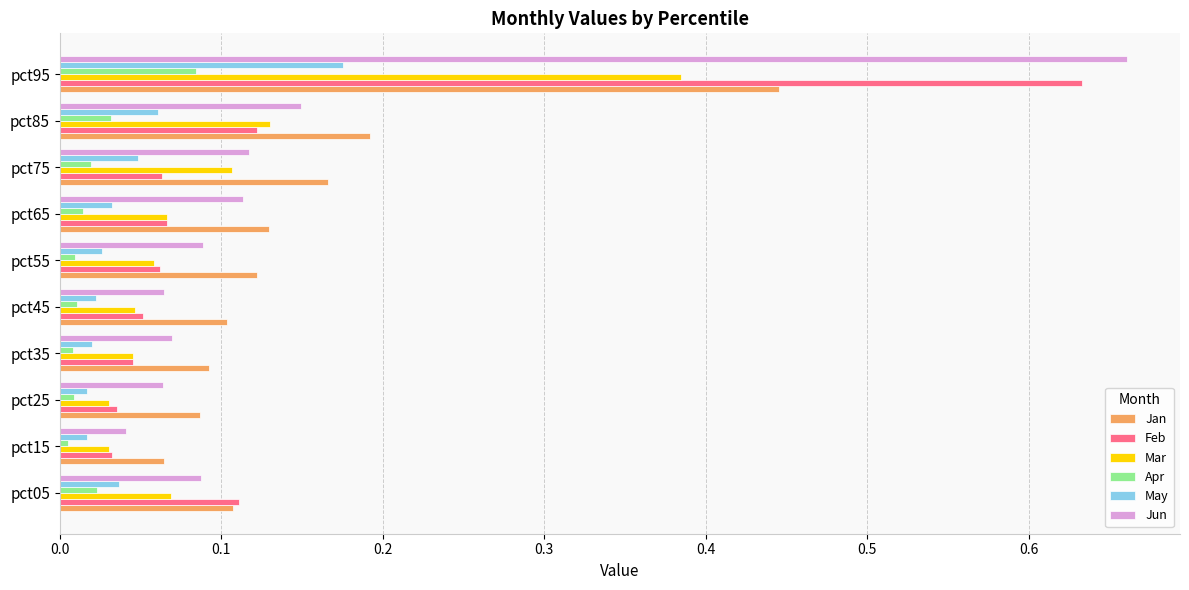

Rank the series by their maximum value, from lowest to highest.

Apr, May, Mar, Jan, Feb, Jun